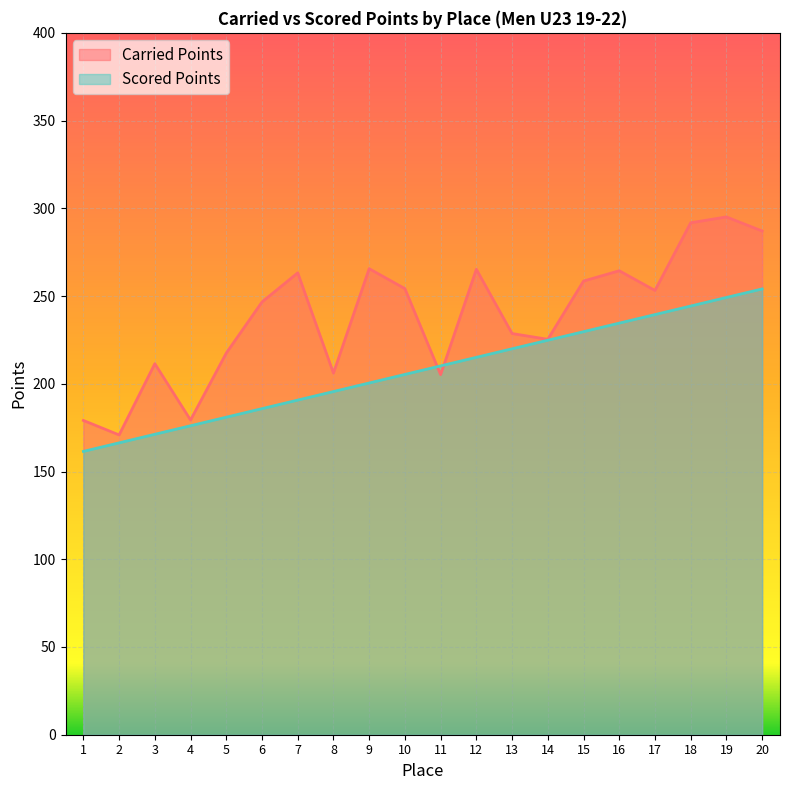

Rank the series by their average value, from highest to lowest.

Carried Points, Scored Points